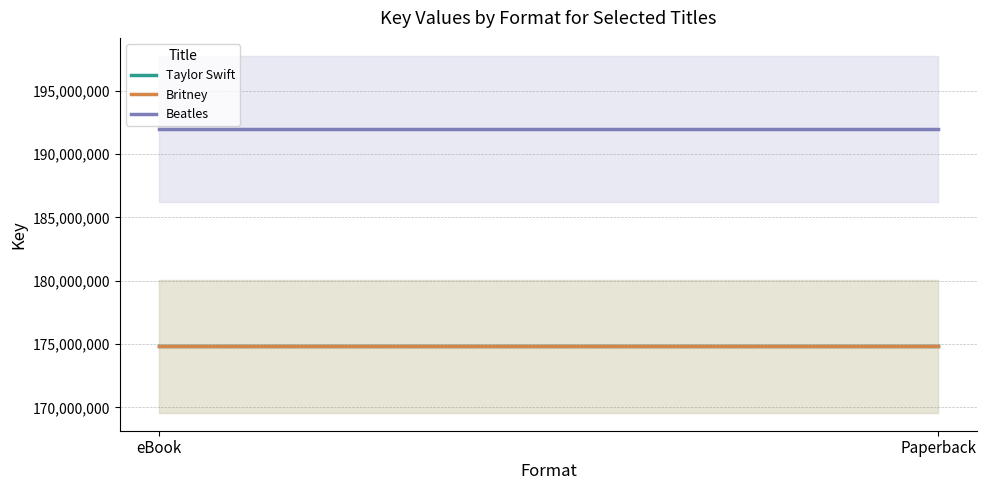

List the series in order of their peak value, highest first.

Beatles, Taylor Swift, Britney